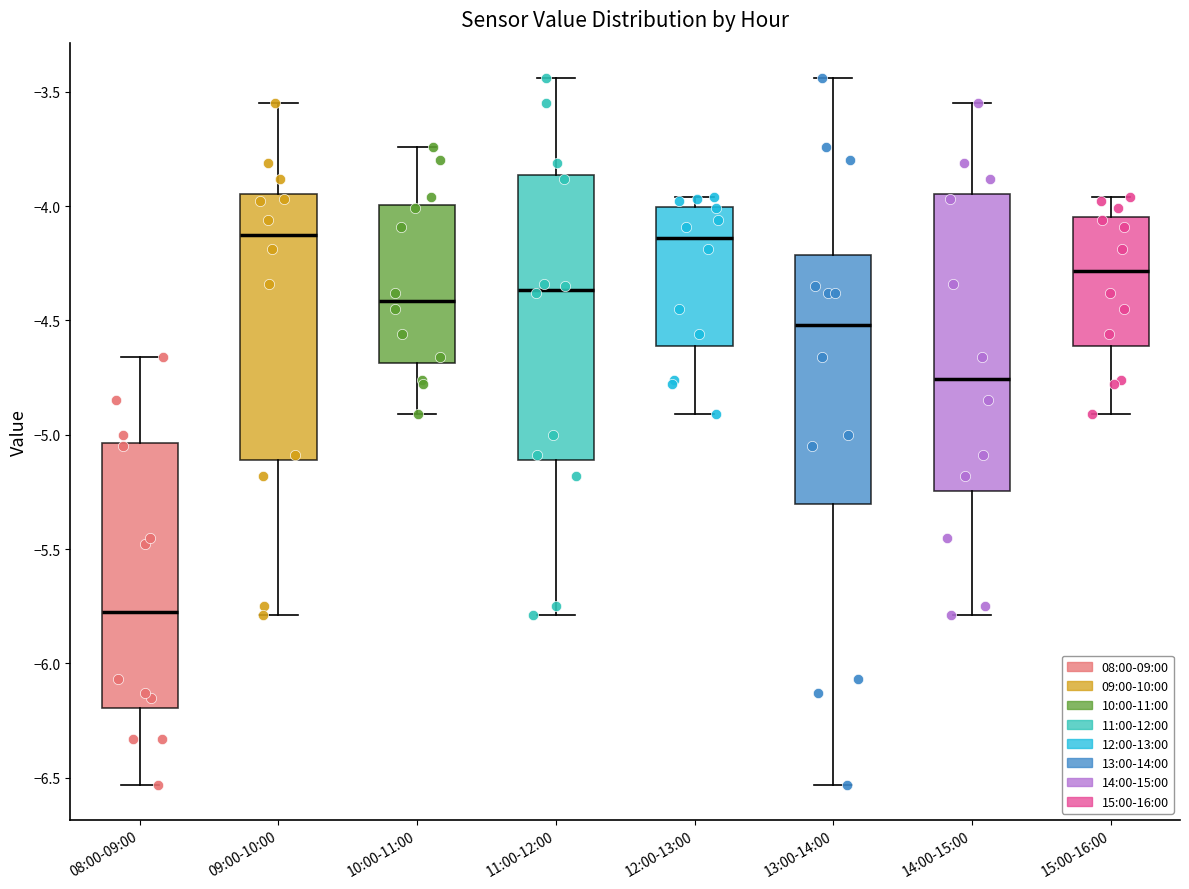

Where does the median line of the box for 15:00-16:00 sit on the y-axis? The values are not printed on the chart, so give them approximately, as read against the axis.

-4.30